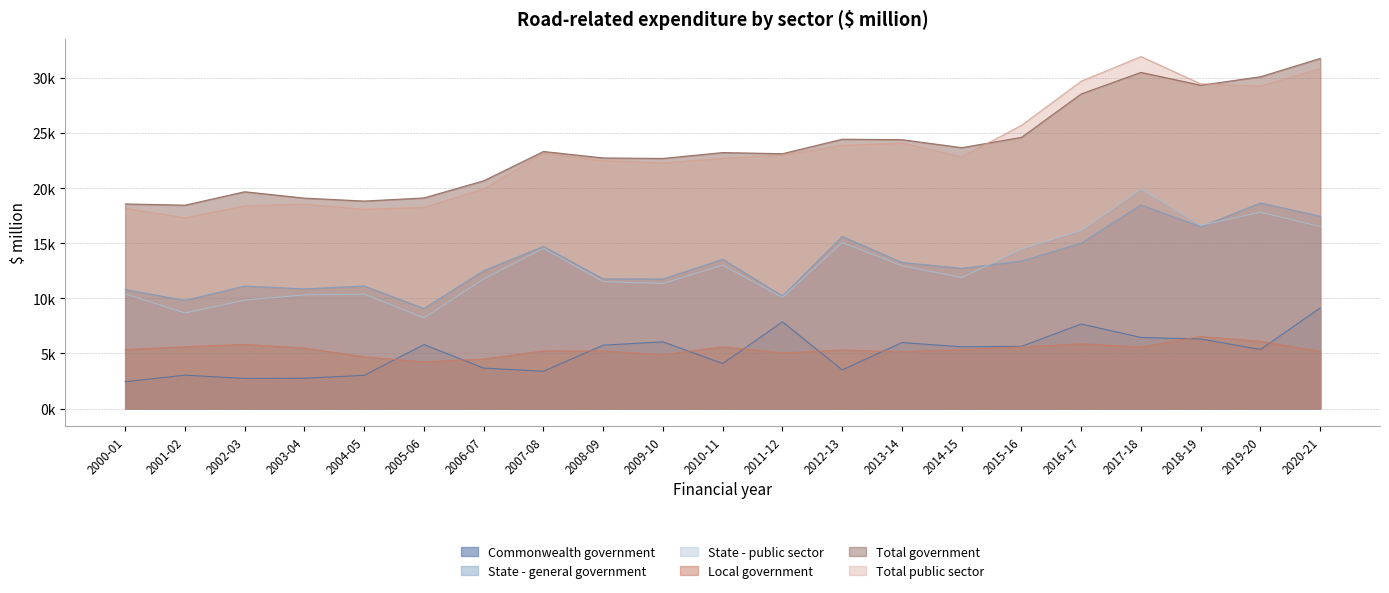

How many values in the Commonwealth government series are below 5605?

10